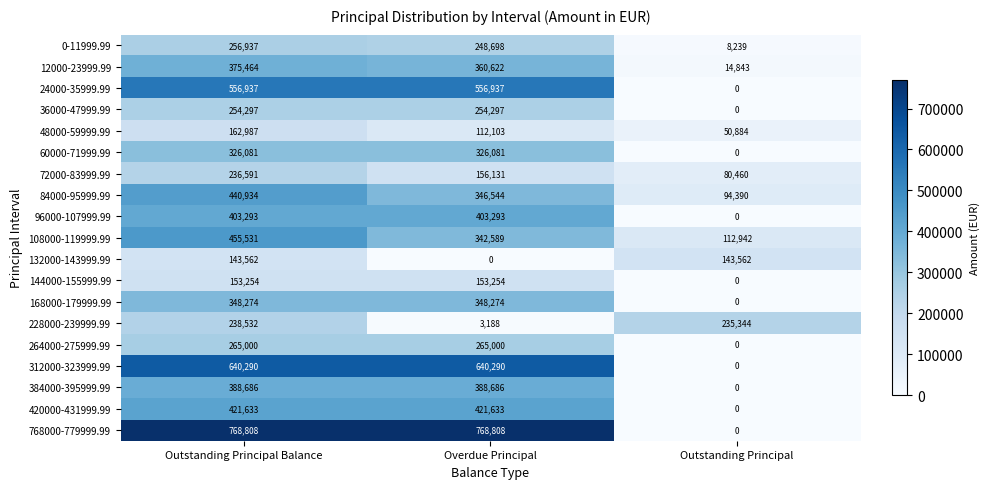

What is the total value across all series at Outstanding Principal Balance?

6837091